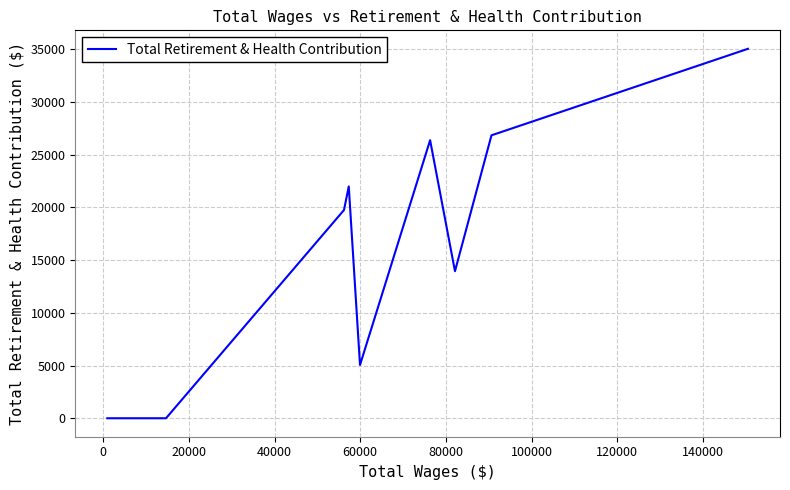

What is the greatest value displayed?

35033